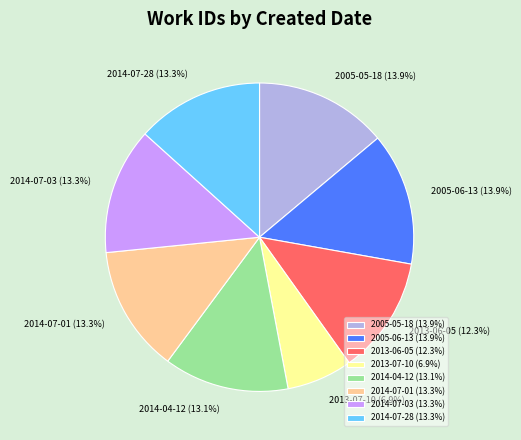

Does 2013-06-05 (12.3%) represent more than half of the total?

No